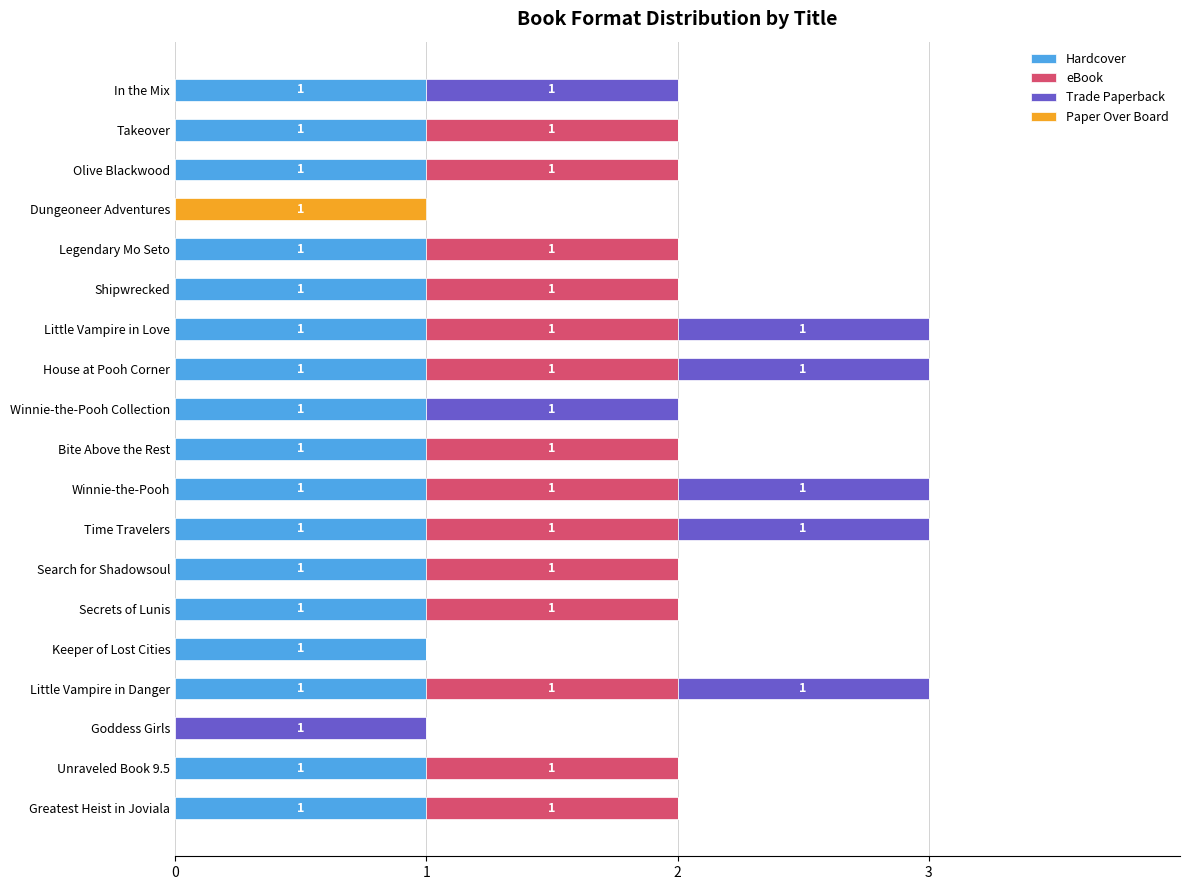

What is the total value across all series at Little Vampire in Danger?

3